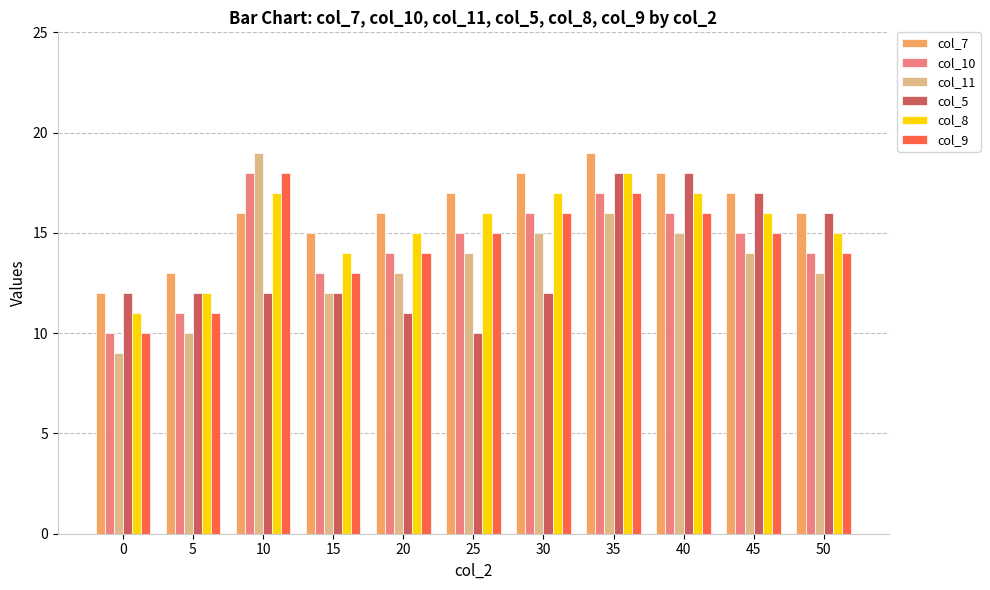

What is the sum of all col_5 values?

150